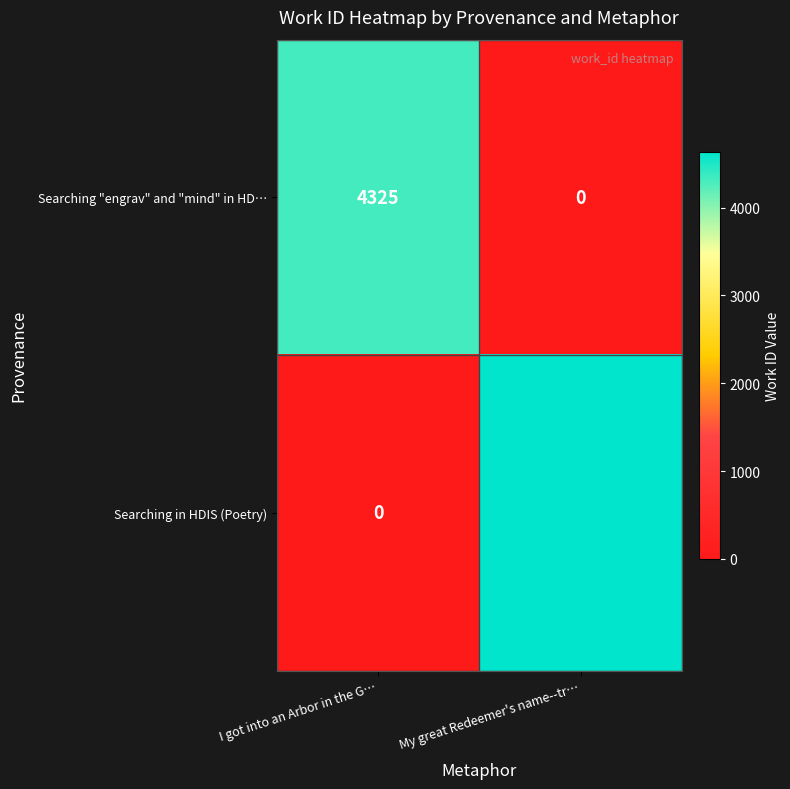

What is the maximum value shown in the chart?

4639